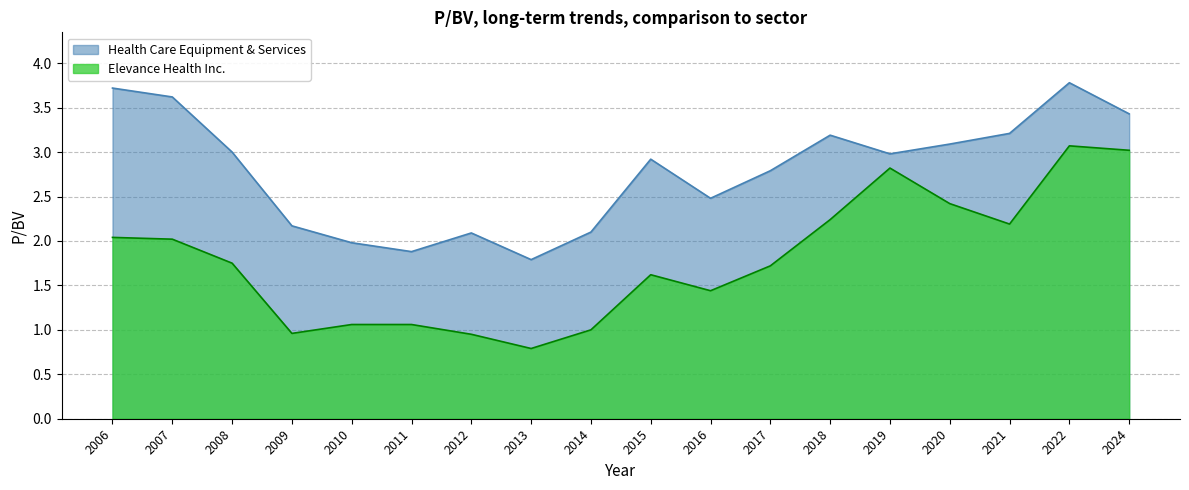

Reading left to right, what are all the values shown in this chart?

Health Care Equipment & Services: 3.7	3.6	3.0	2.2	2.0	1.9	2.1	1.8	2.1	2.9	2.5	2.8	3.2	3.0	3.1	3.2	3.8	3.4
Elevance Health Inc.: 2.0	2.0	1.8	1.0	1.1	1.1	0.9	0.8	1.0	1.6	1.4	1.7	2.2	2.8	2.4	2.2	3.1	3.0